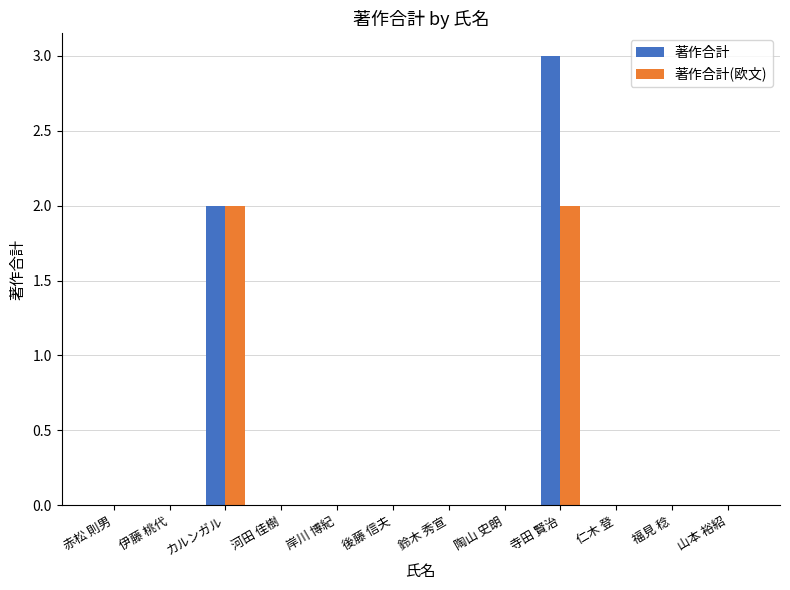

Reading right to left, what are all the values shown in this chart?

著作合計: 0	0	0	3	0	0	0	0	0	2	0	0
著作合計(欧文): 0	0	0	2	0	0	0	0	0	2	0	0